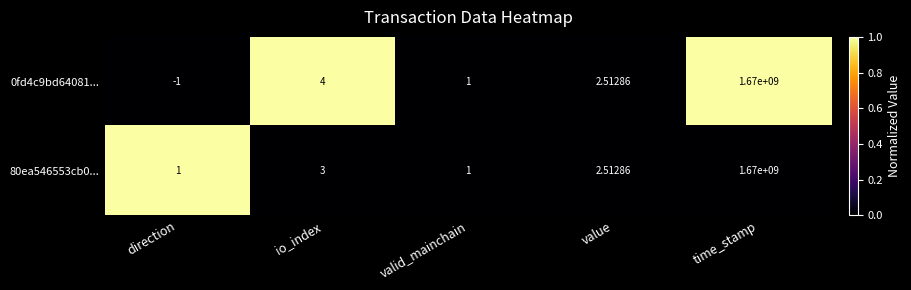

Where is 80ea546553cb0... nearest to the value 835000000?

io_index